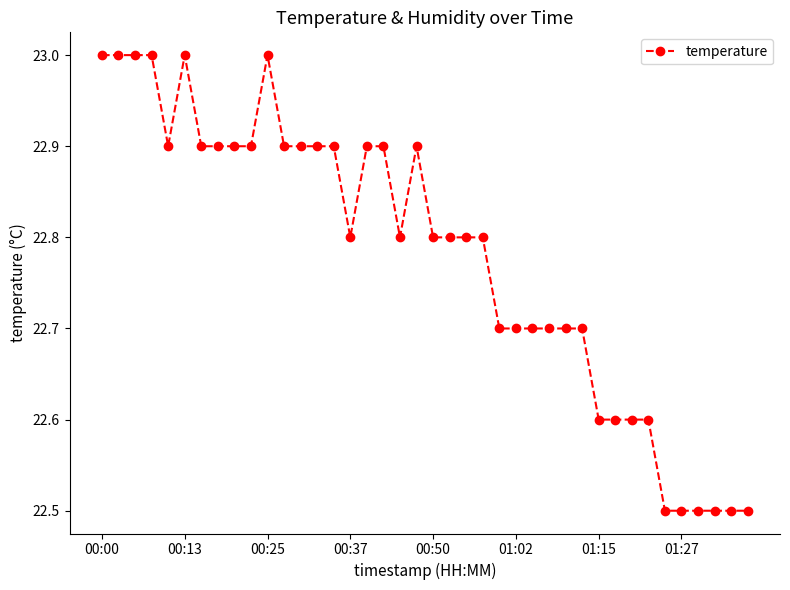

True or false: the data has more than 1 interior local peaks.

True